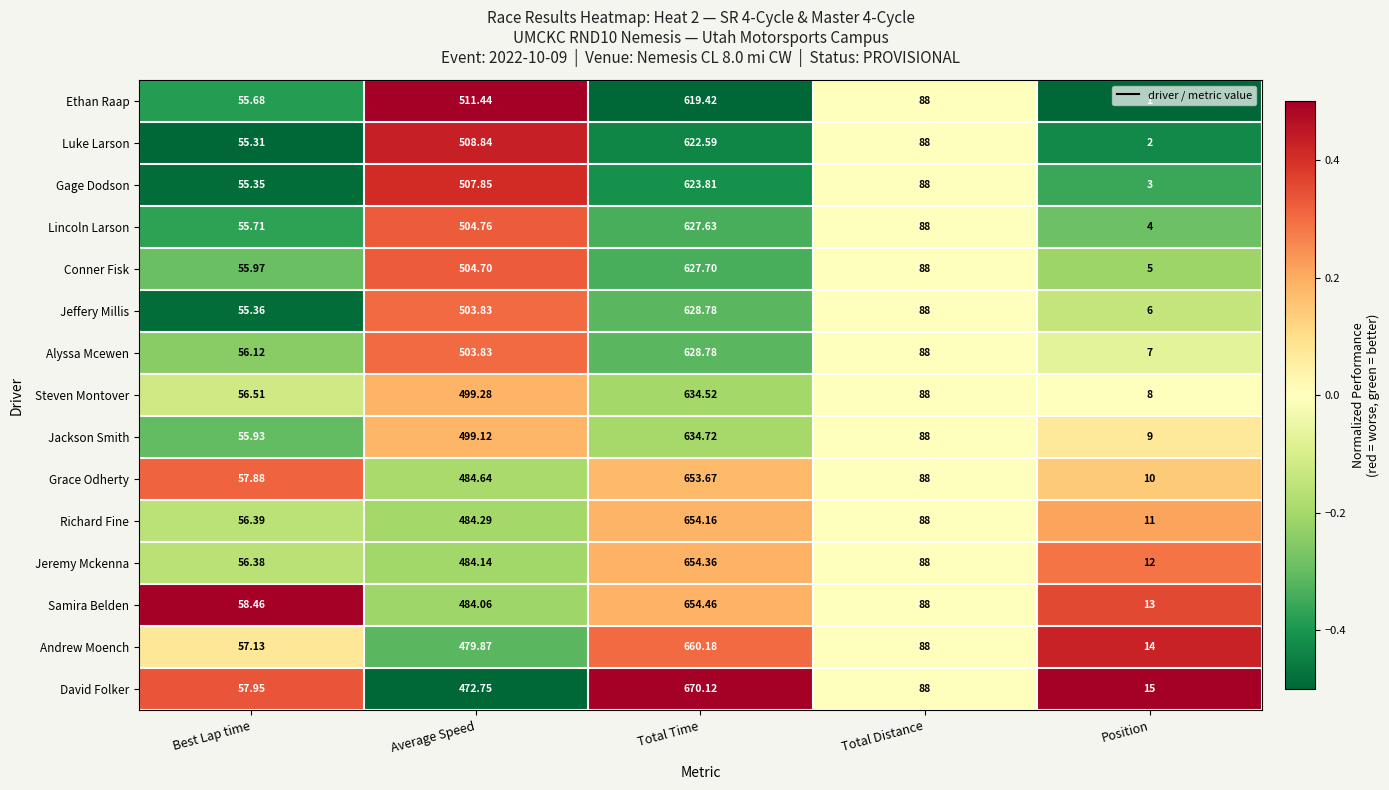

How many data points does each series have?

5